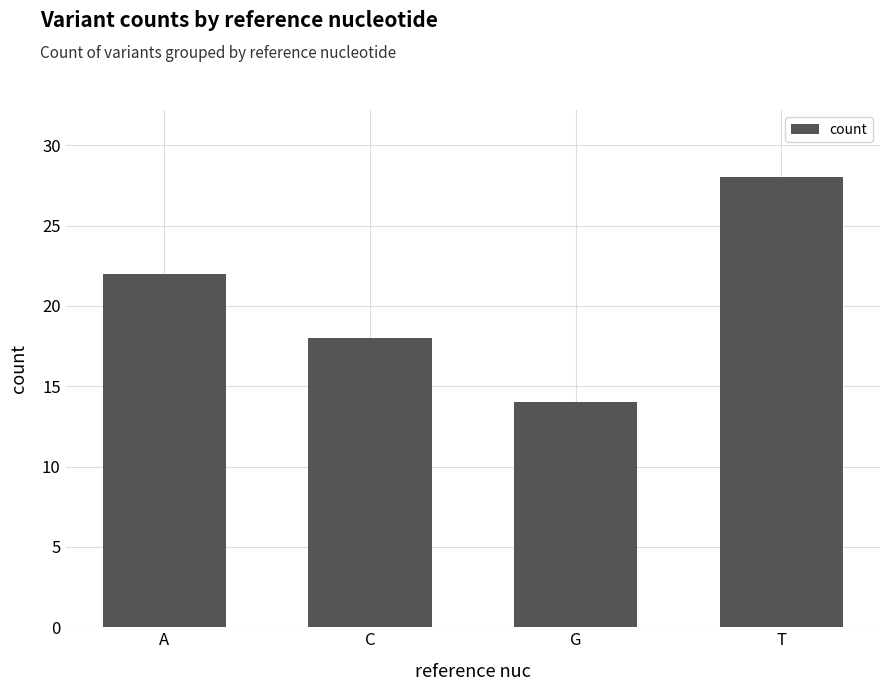

What is the value of the 1st bar from the left?

22